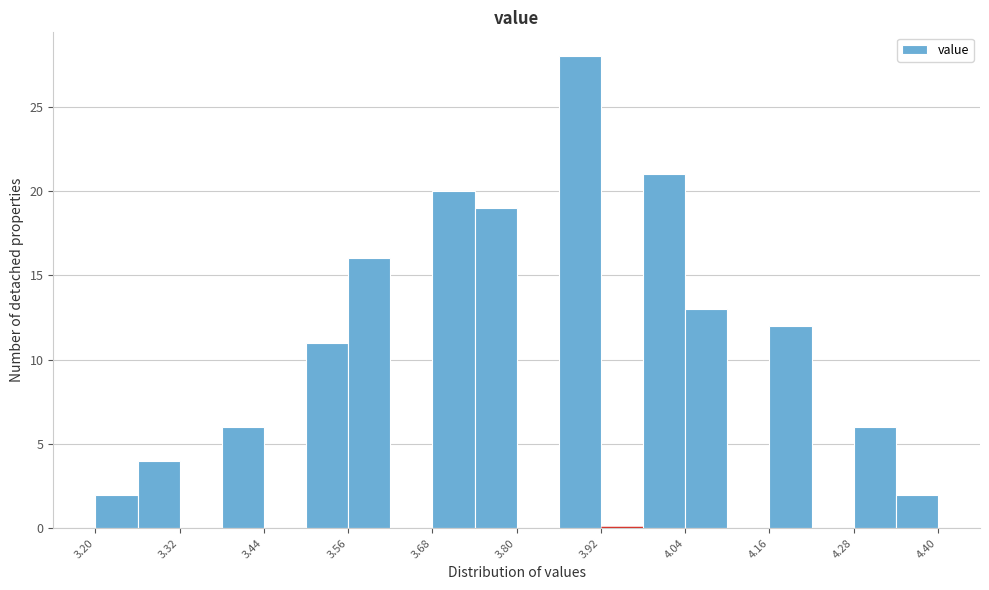

Read against the x-axis, roughly where is the centre of the tallest bar?

3.90